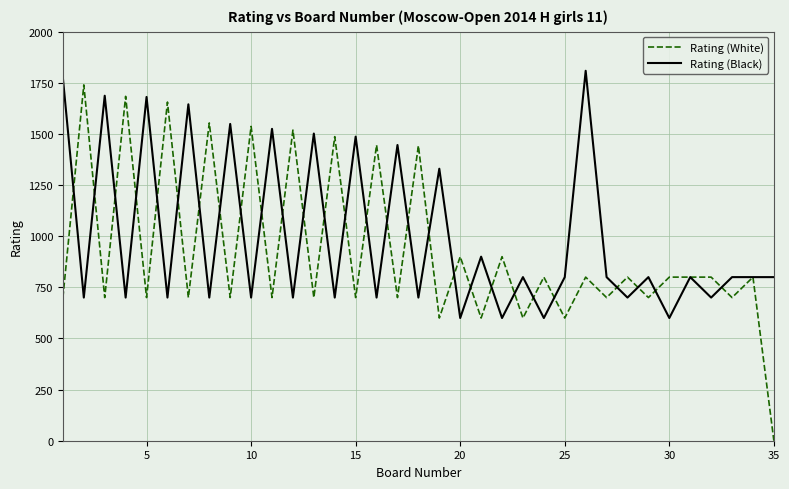

What is the maximum value for Rating (Black)?

1809